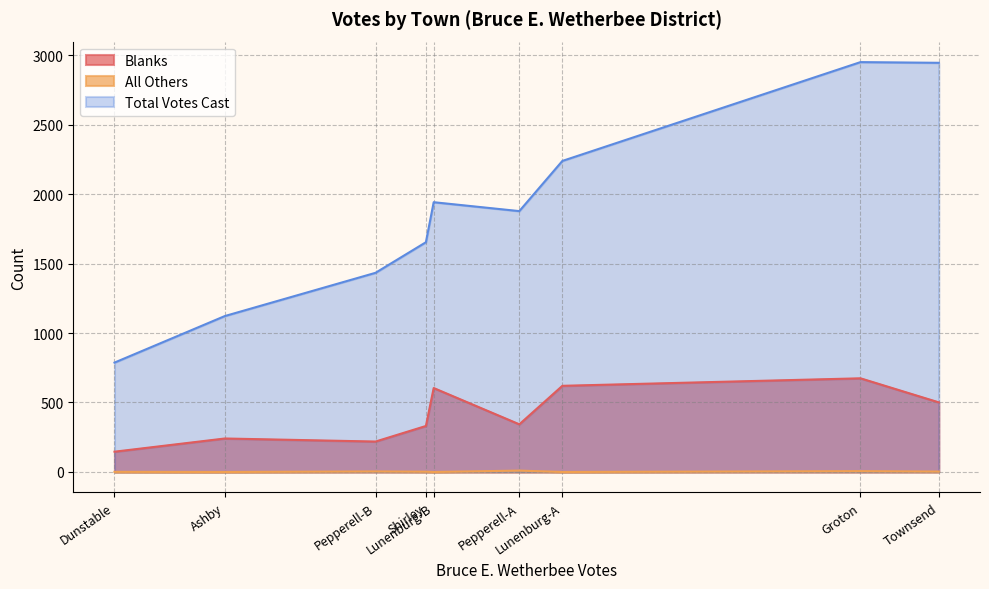

The All Others series shows 6 at Pepperell-B. True or false?

False